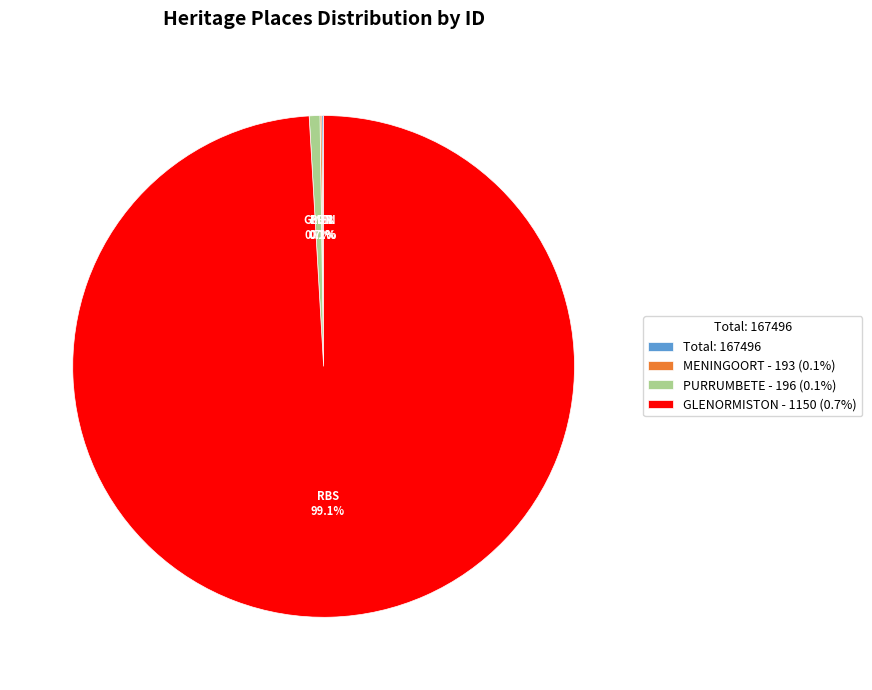

Which slice is the largest?

GLENORMISTON - 1150 (0.7%)